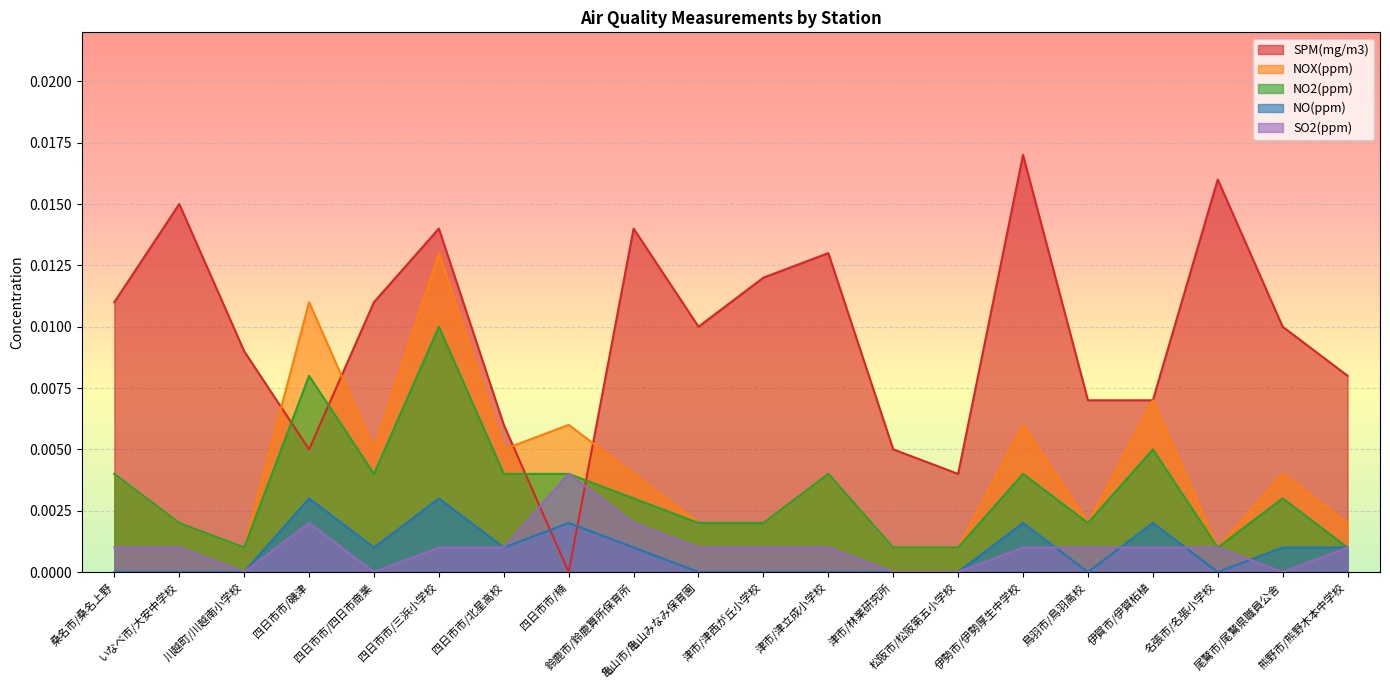

Which series has the widest spread of values?

SPM(mg/m3)